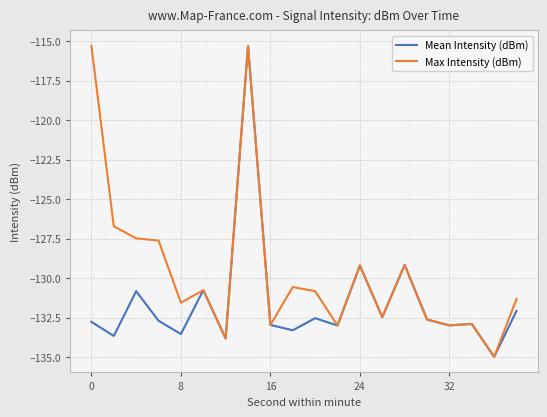

List the series in order of their overall mean, lowest first.

Mean Intensity (dBm), Max Intensity (dBm)